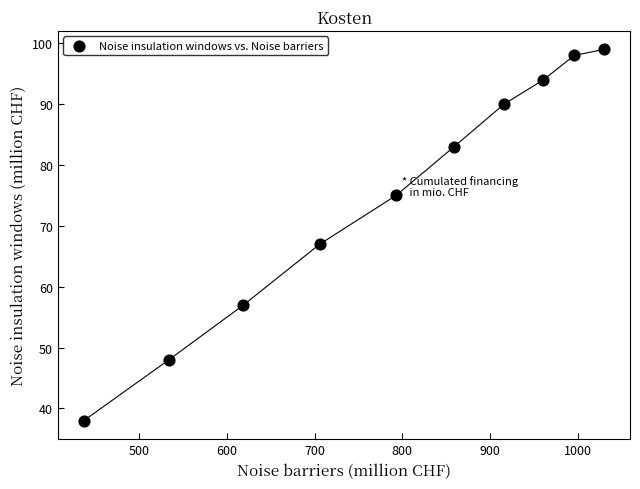

What Y value in the scatter plot is closest to 68?

67